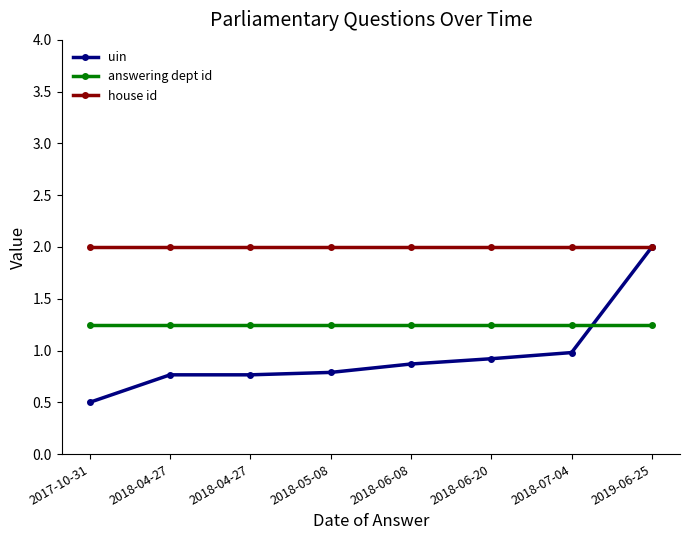

The house id series shows 2.0 at 2018-06-20. True or false?

True